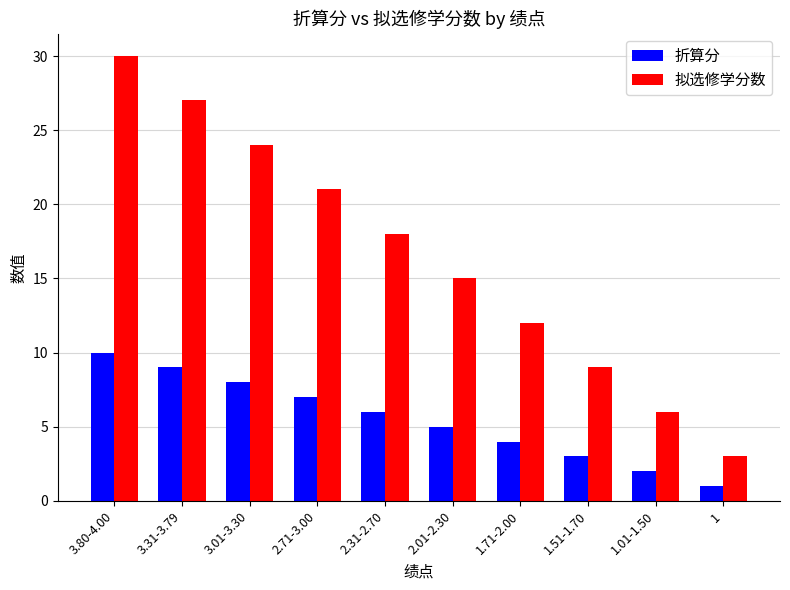

How many bars are there in each group?

2